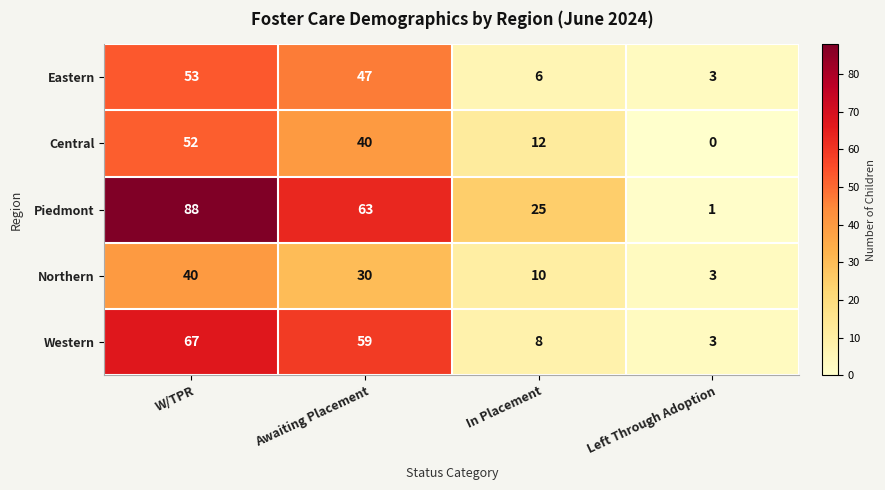

Which series has the largest total across all categories?

Piedmont